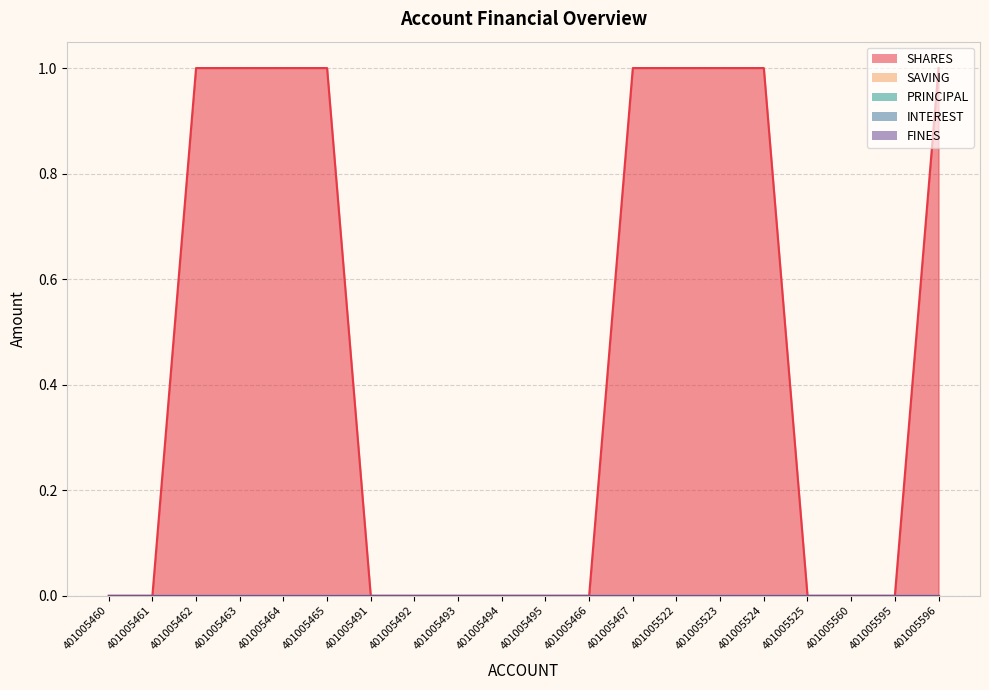

Which series has the largest total across all categories?

SHARES